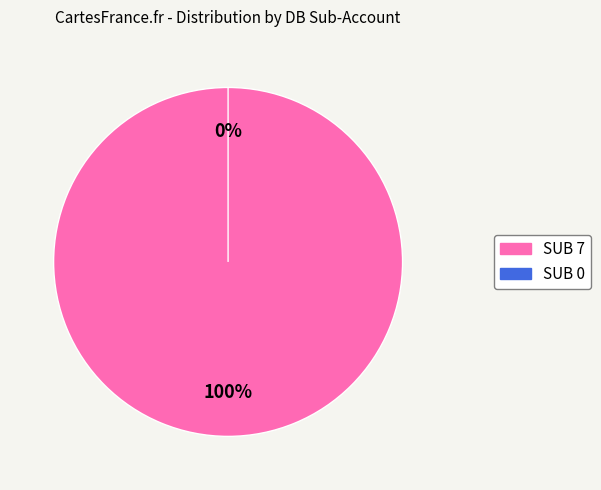

Count the number of slices in the pie.

2